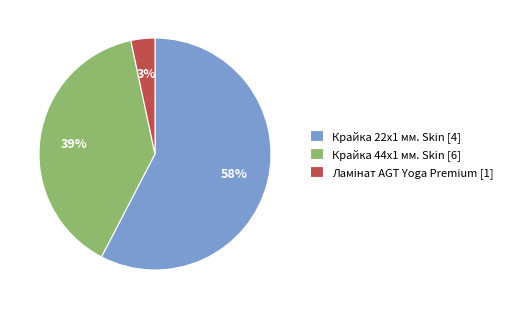

What is the ratio of the value at Крайка 44x1 мм. Skin [6] to the value at Крайка 22x1 мм. Skin [4]?

0.7